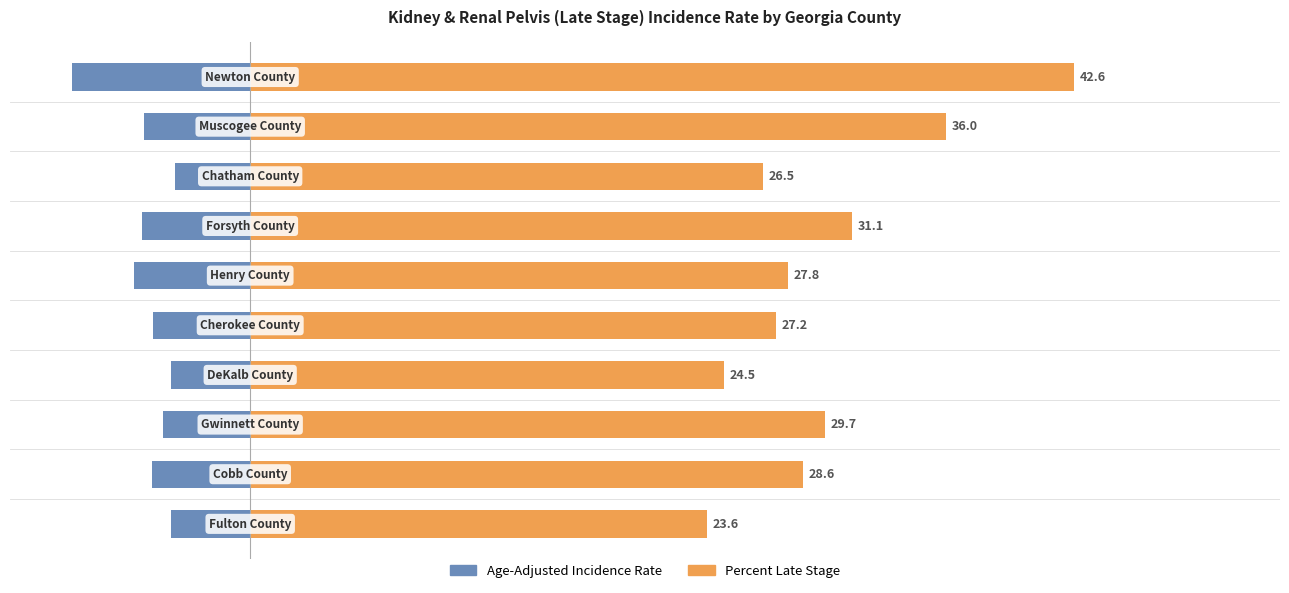

What is the average value of the Percent Late Stage series?

29.8